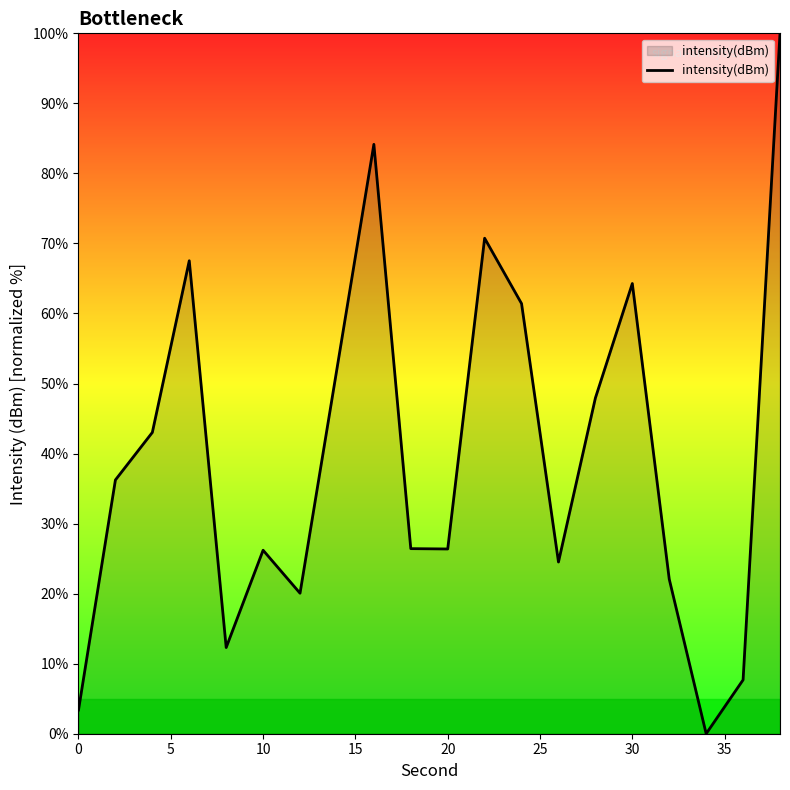

What is the difference between the maximum and minimum values?

100.0